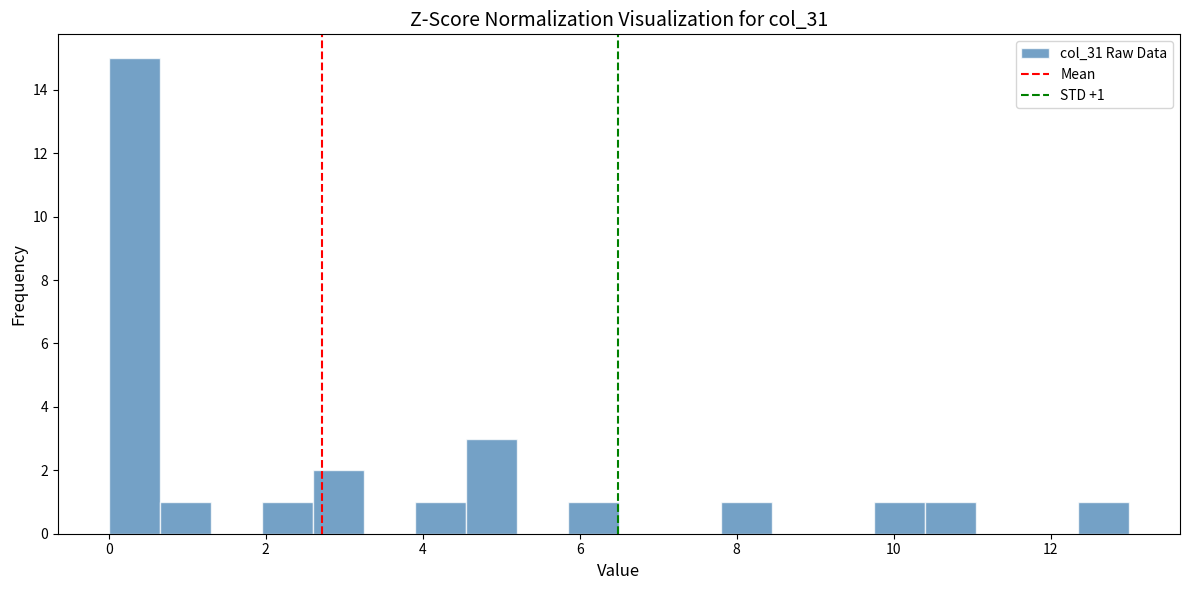

Read against the x-axis, roughly where is the centre of the tallest bar?

0.4